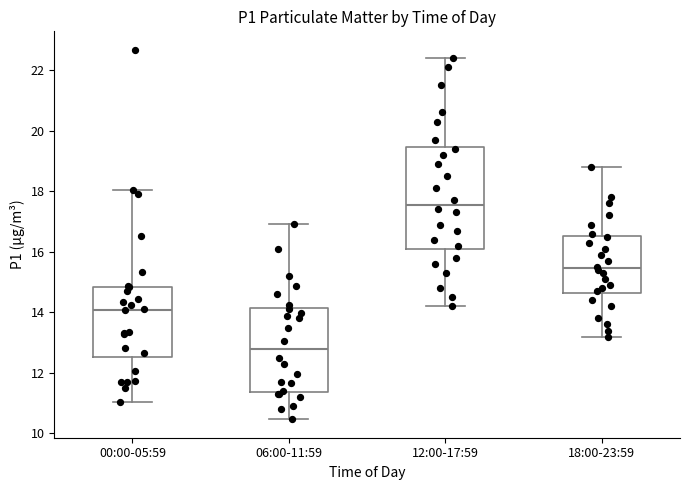

Comparing the boxes themselves (not the whiskers), which one is the tallest?

12:00-17:59